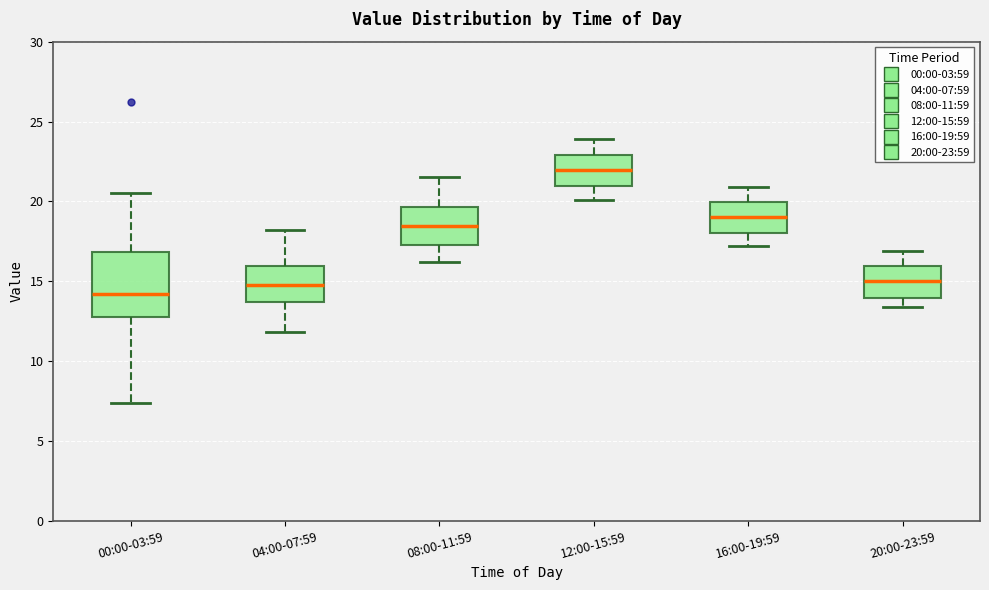

Which box has the highest median line?

12:00-15:59